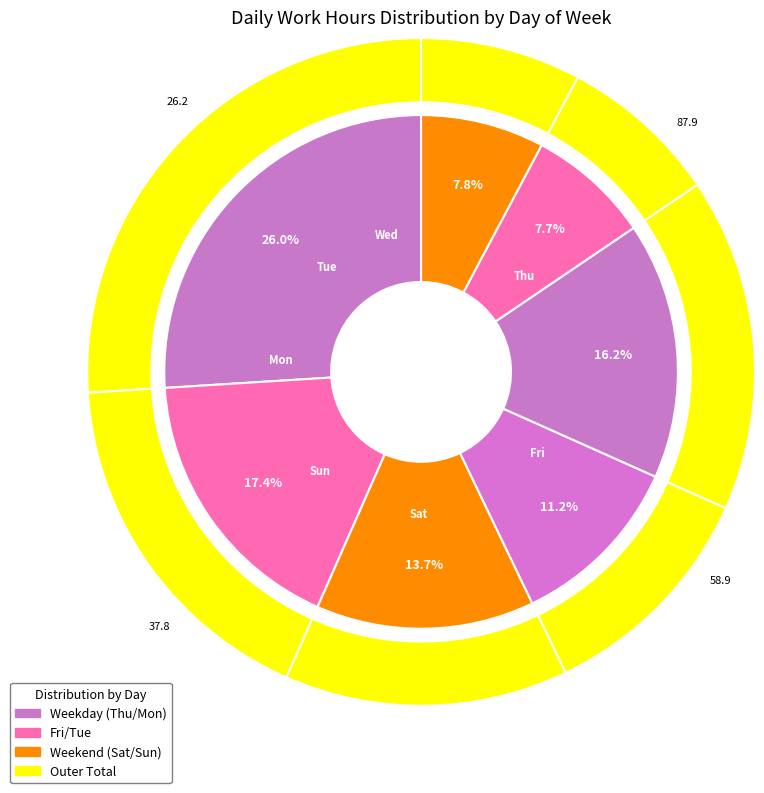

Approximately how many times larger is the value at Mon compared to Thu?

1.0